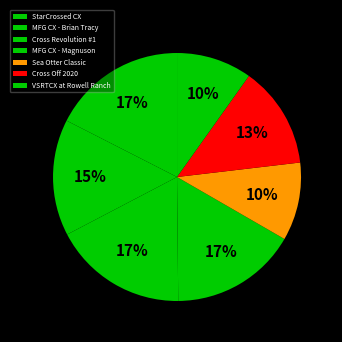

To the nearest percent, what portion does Cross Revolution #1 represent?

17%